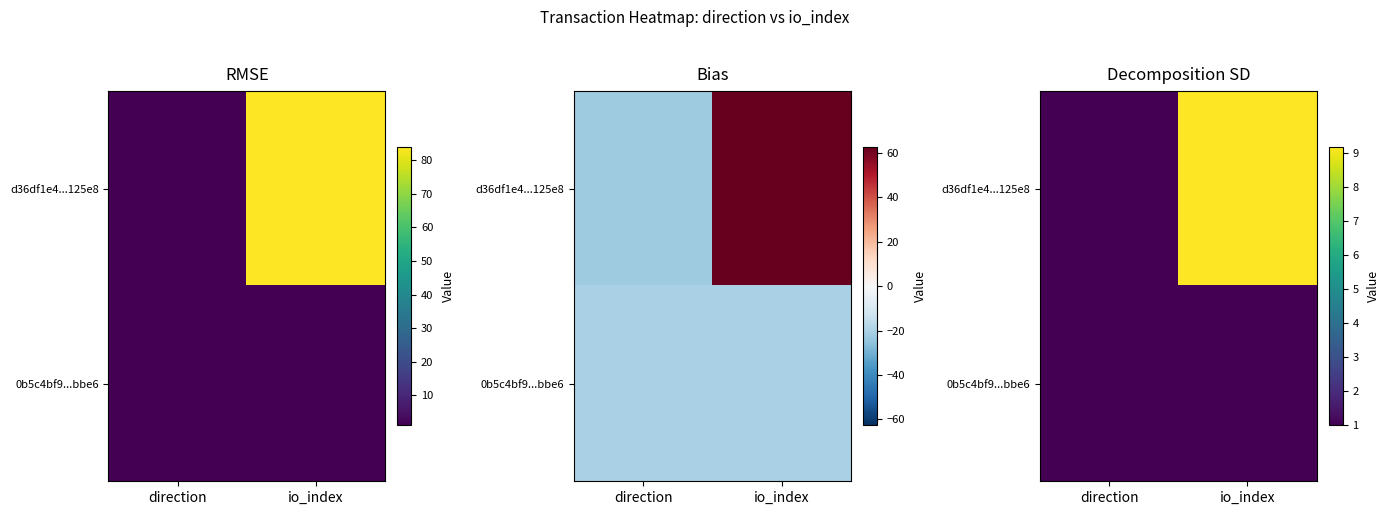

What is the sum of the d36df1e4...125e8 values at direction and io_index?

10.2